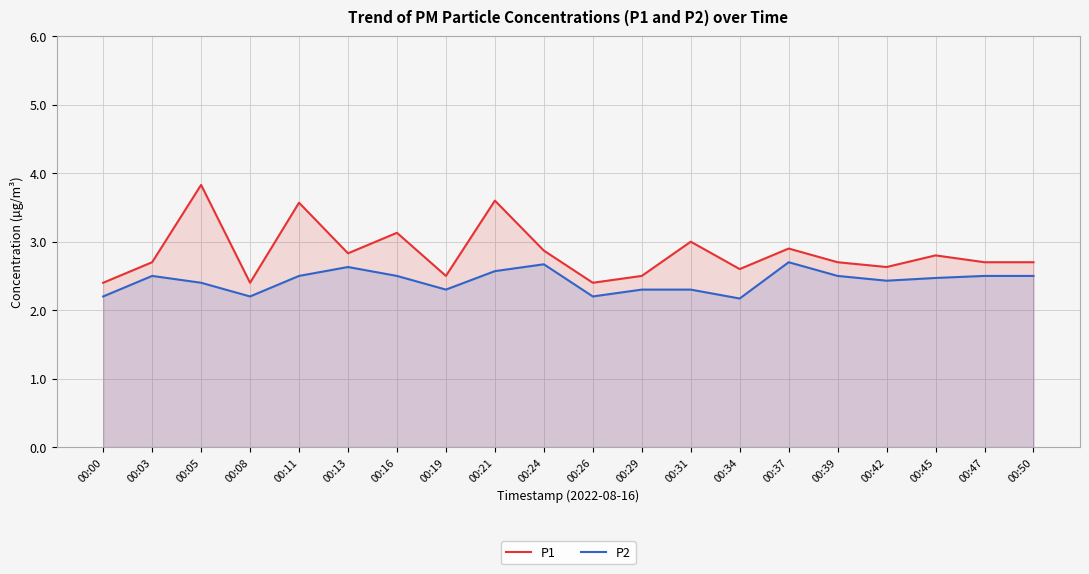

Is it true that P1 equals 3.6 at 00:21?

True